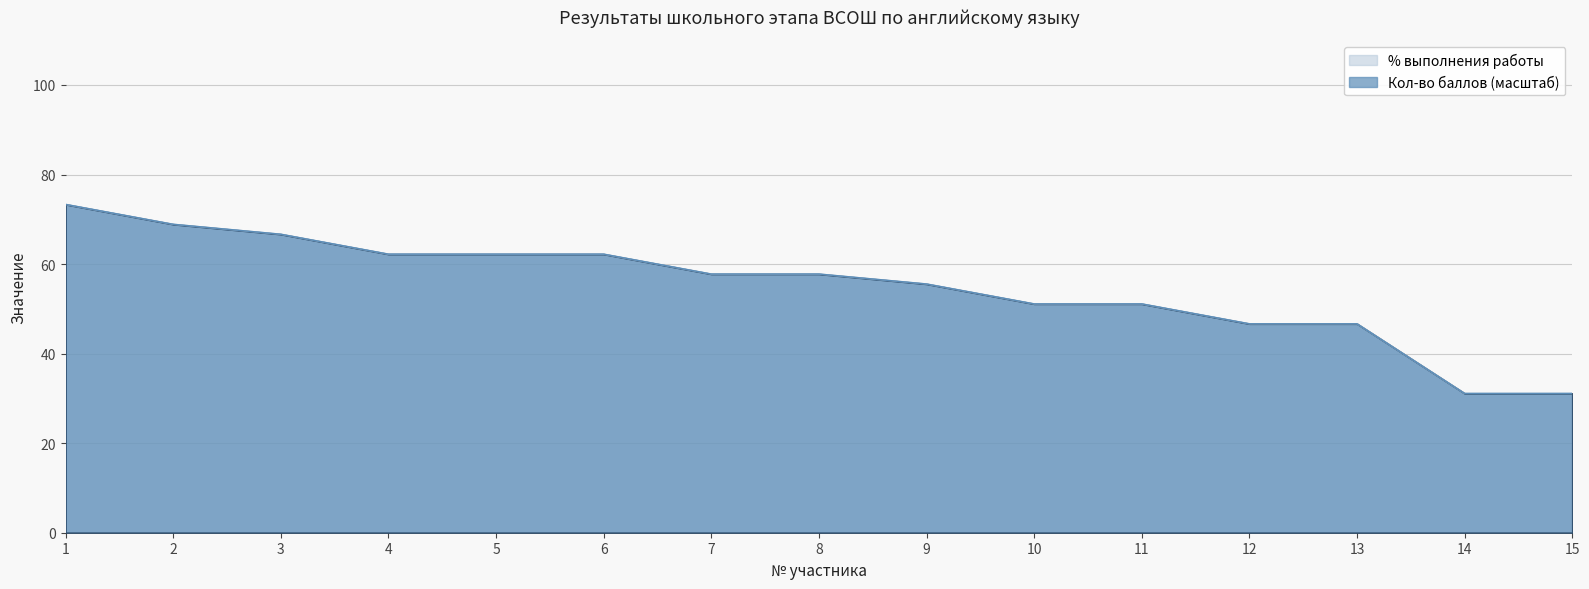

The value of Кол-во набранных баллов at 15 is 31.1. True or false?

True